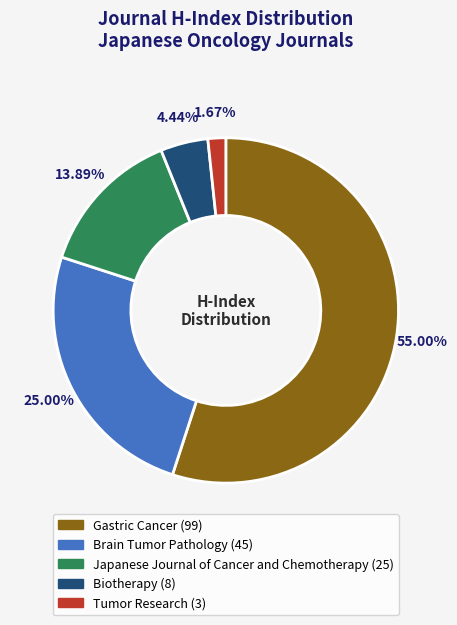

To the nearest percent, what is the difference between the Japanese Journal of Cancer and Chemotherapy and Gastric Cancer slice percentages?

41%